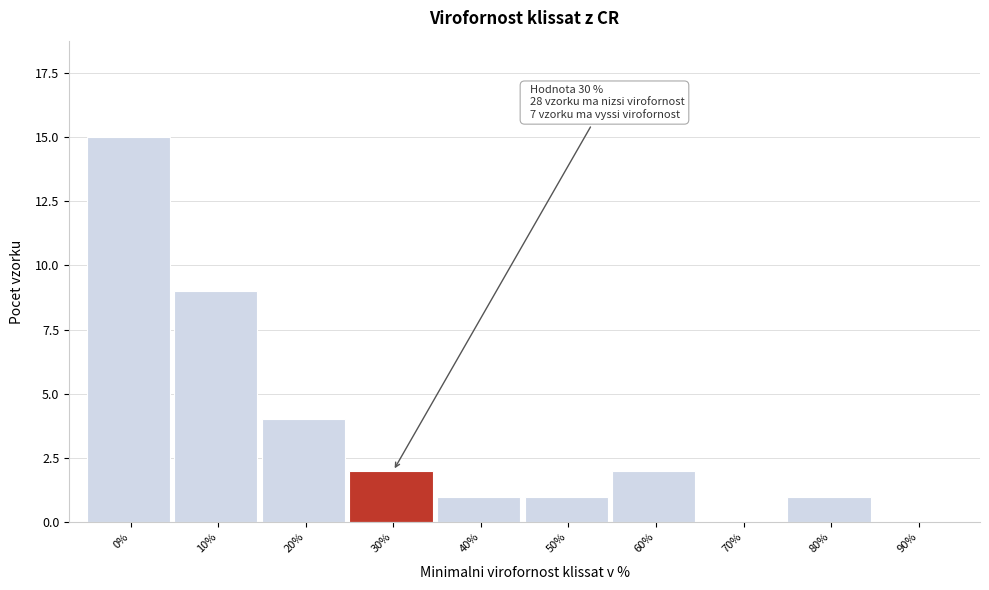

Reading left to right, transcribe all the data shown in this chart.

0%=15	10%=9	20%=4	30%=2	40%=1	50%=1	60%=2	70%=0	80%=1	90%=0